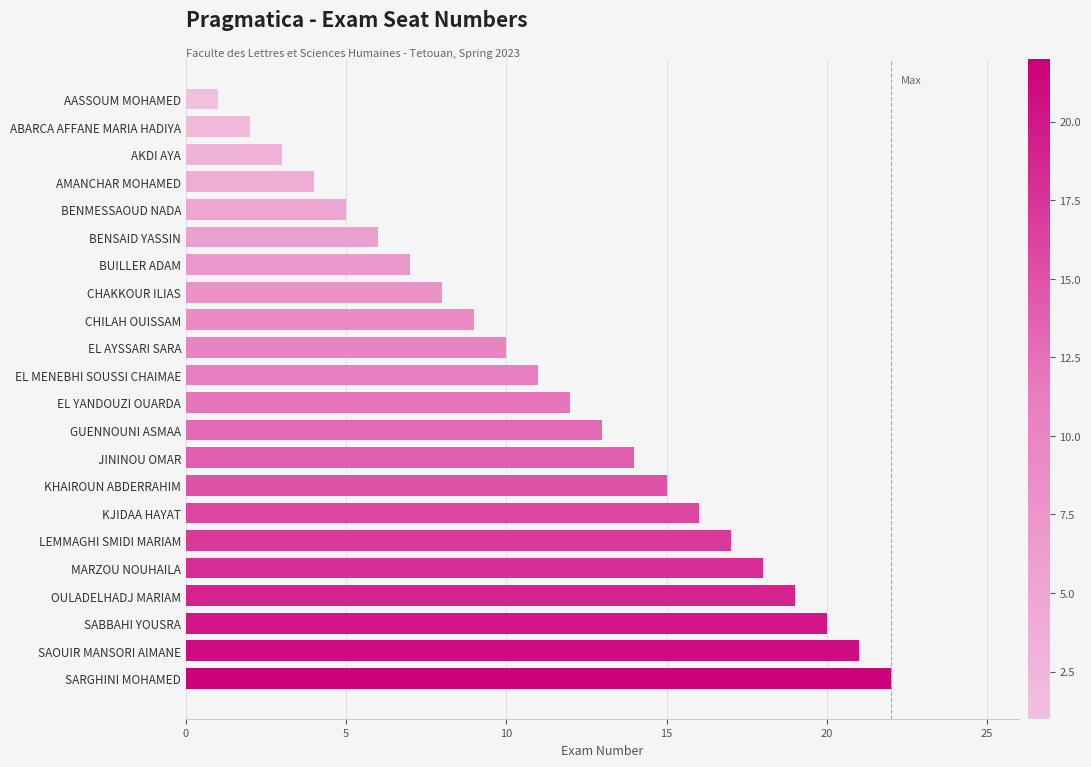

What is the difference between the maximum and minimum values?

21